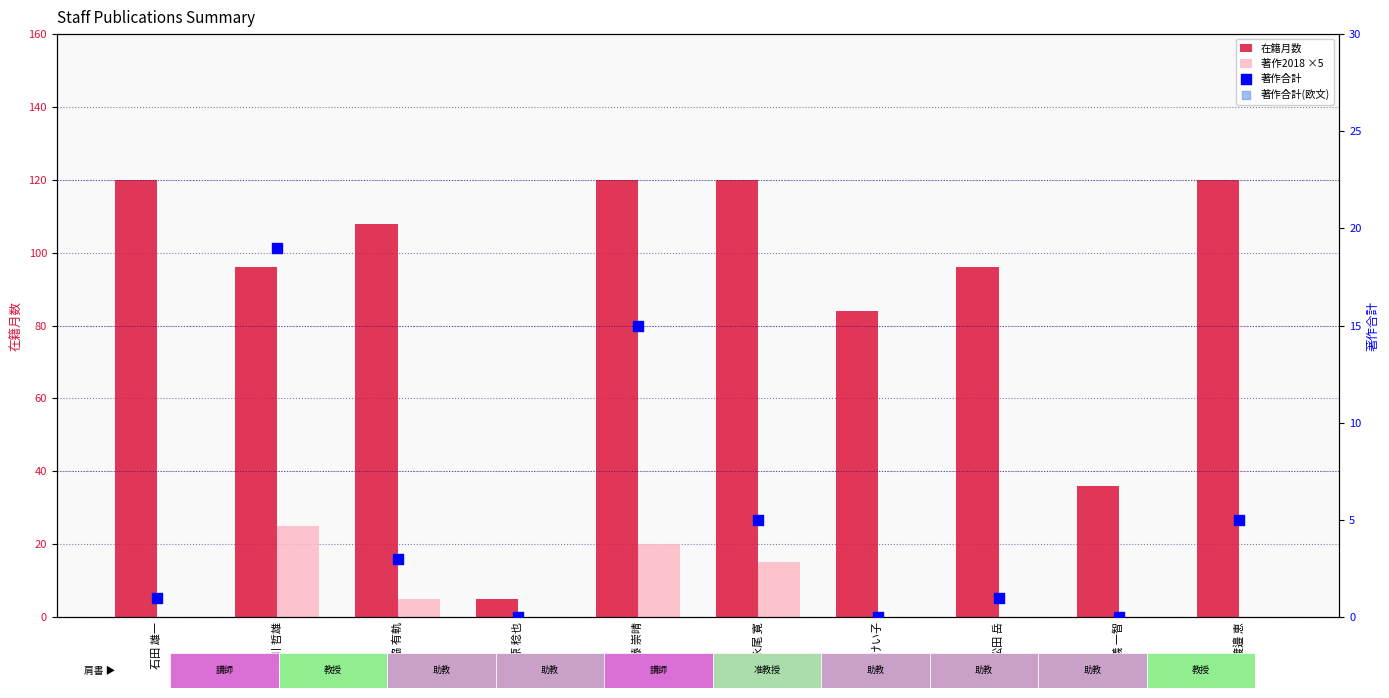

At which category is the sum across all series the highest?

後藤 崇晴